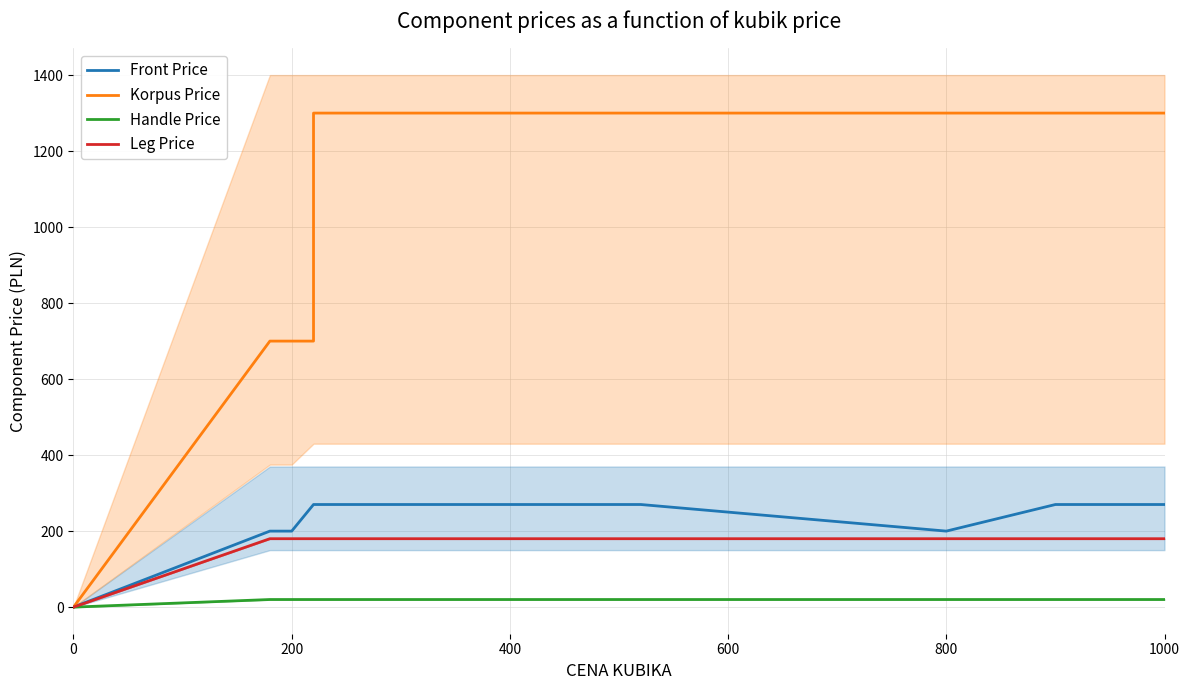

Which series has the largest total across all categories?

Korpus Price